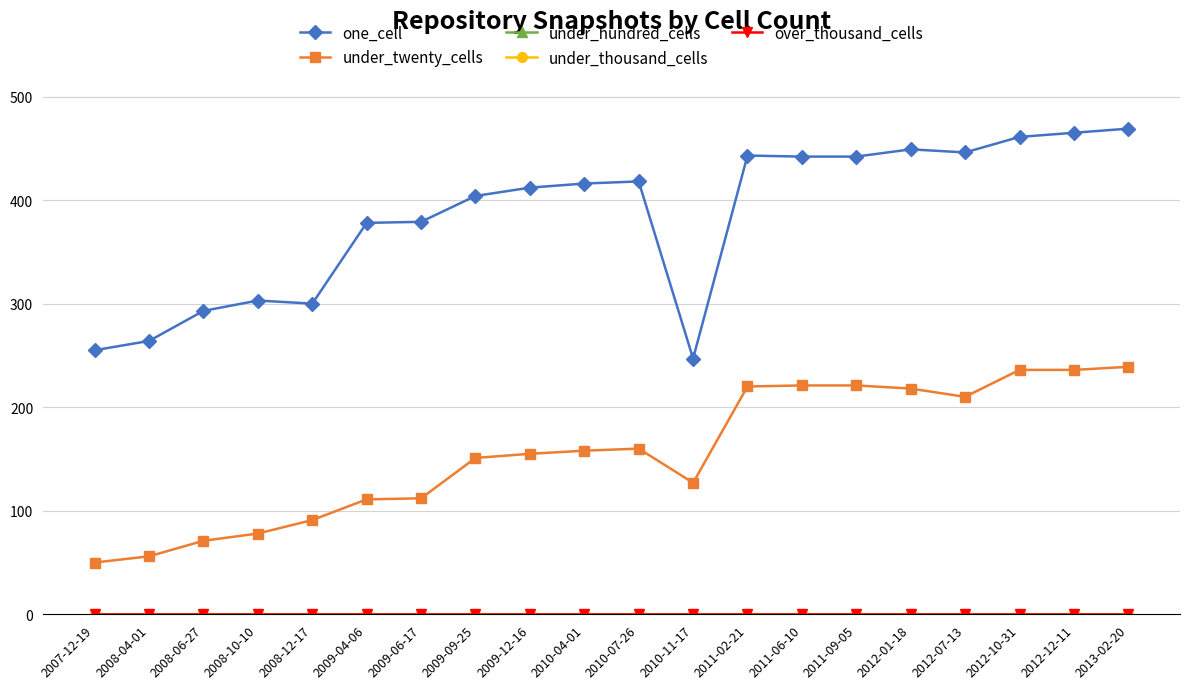

What is the label of the 18th point from the left?

2012-10-31